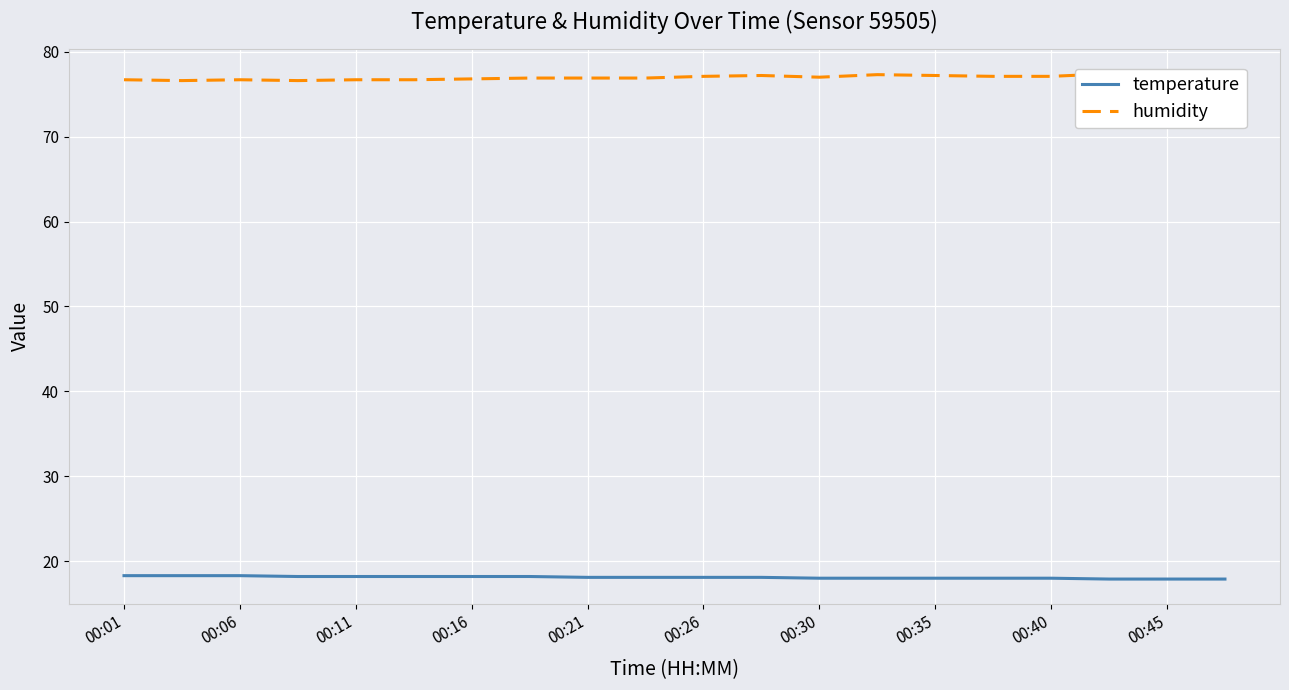

The value of temperature at 00:16 is 5.9. True or false?

False